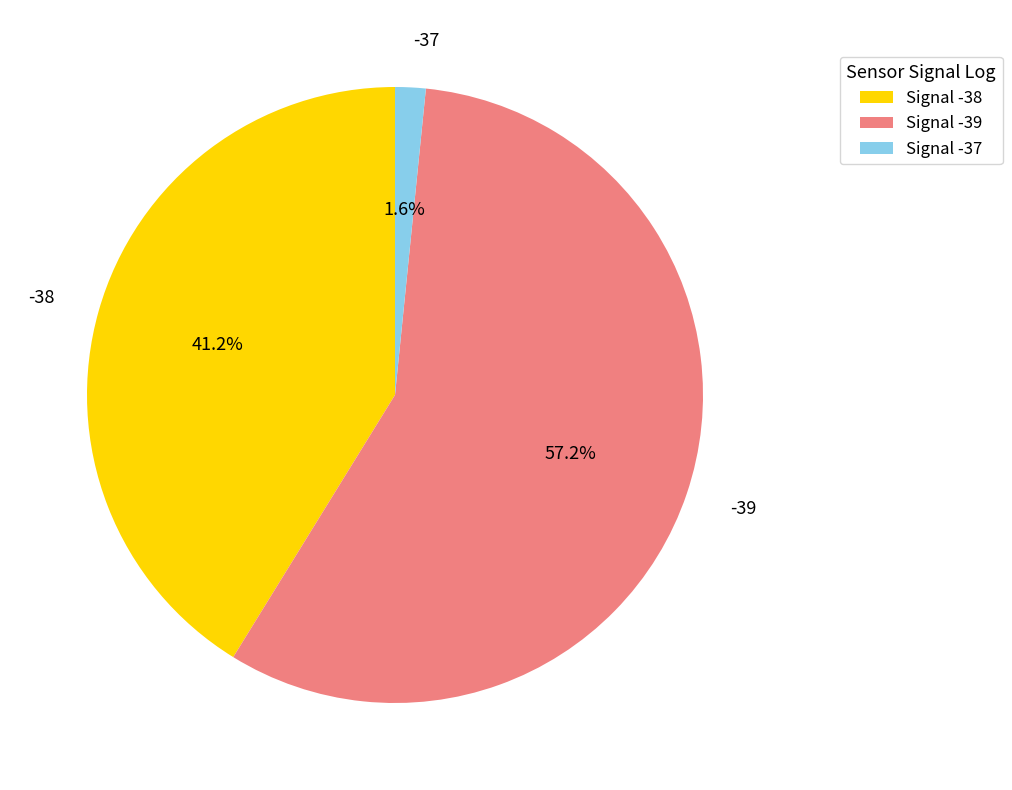

Count the number of slices in the pie.

3